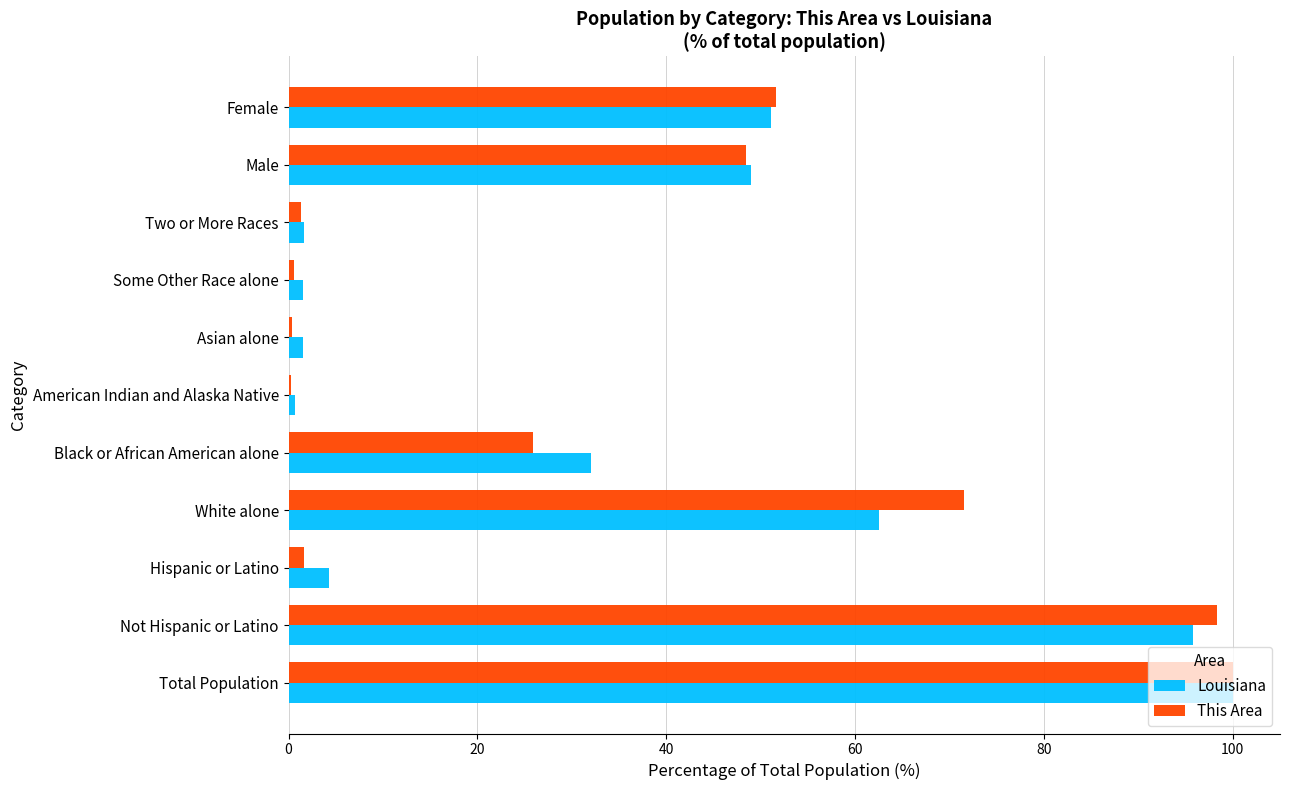

Is it true that Louisiana equals 62.6 at White alone?

True